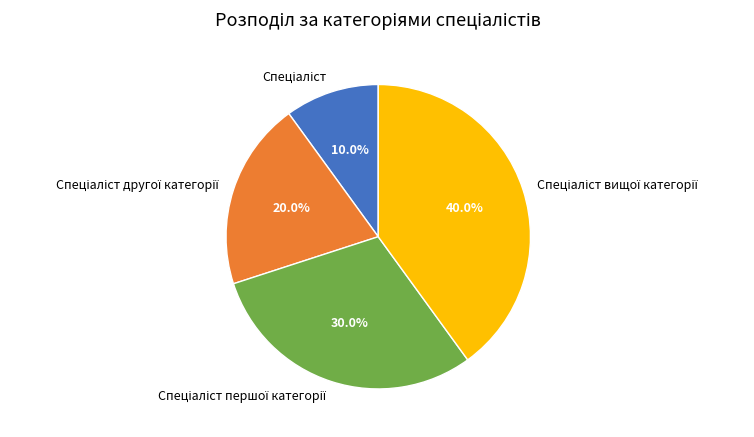

To the nearest percent, what is the average slice percentage?

25%